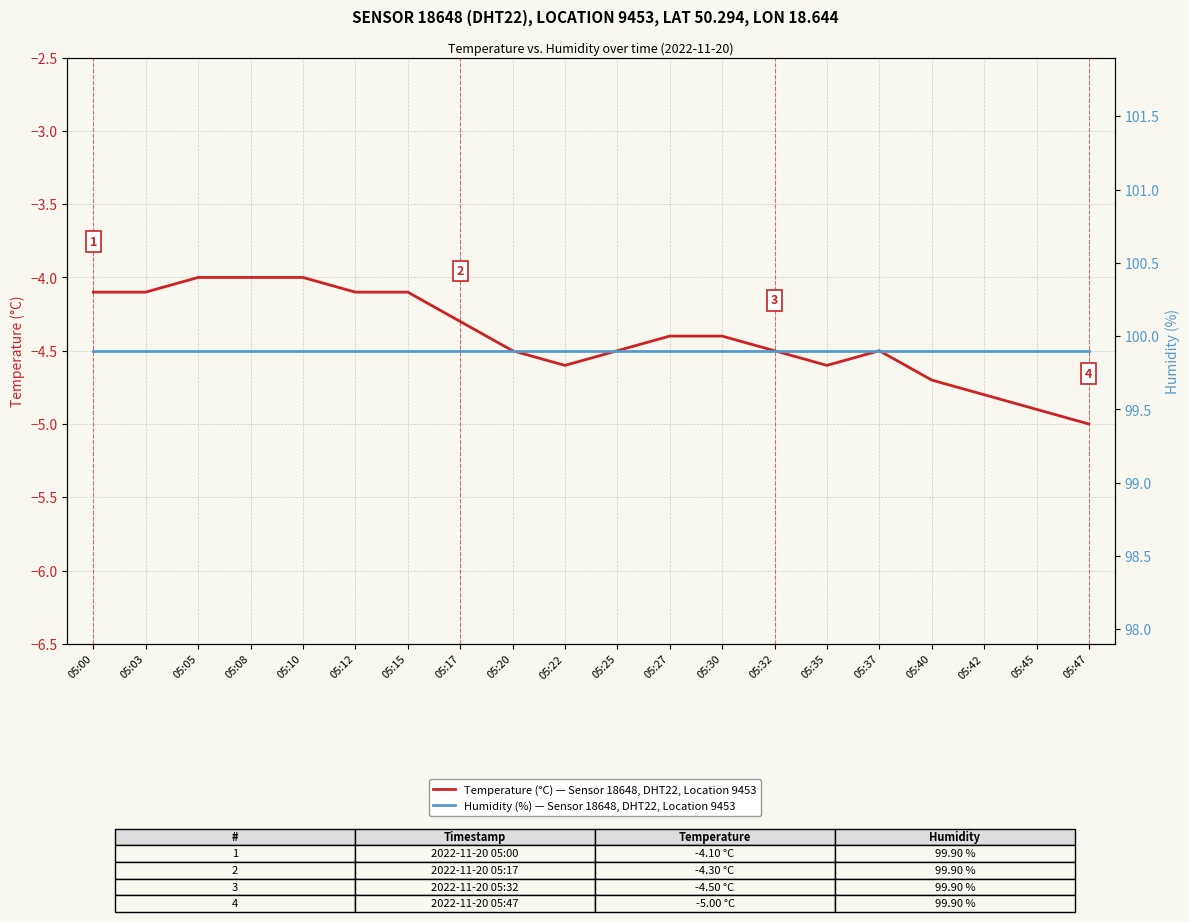

What value does the Temperature (°C) — Sensor 18648, DHT22, Location 9453 series have at 05:22?

-4.6